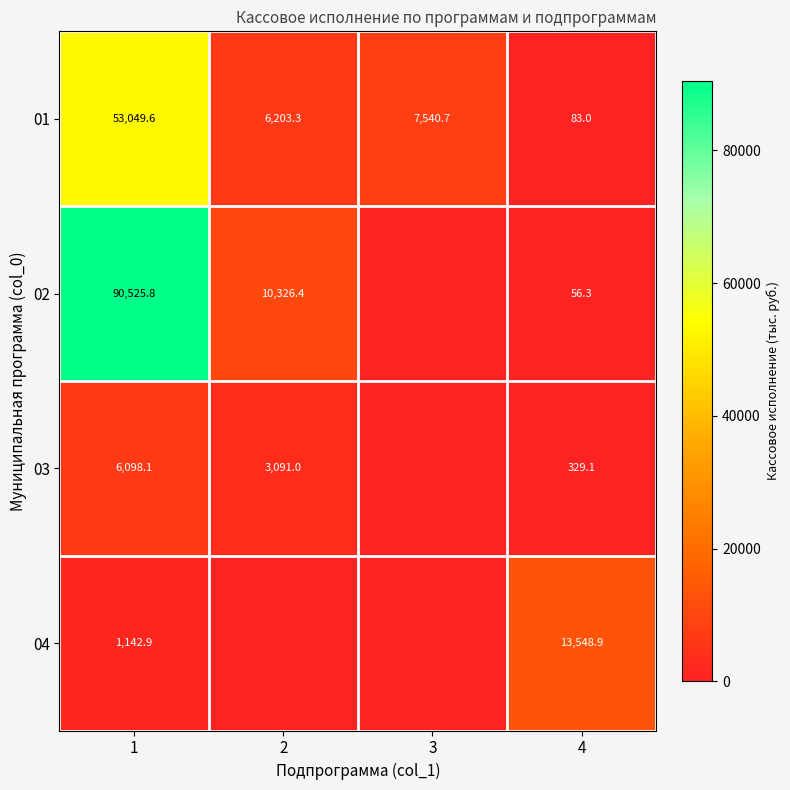

What is the difference between the 03 values at 4 and 2?

2761.9